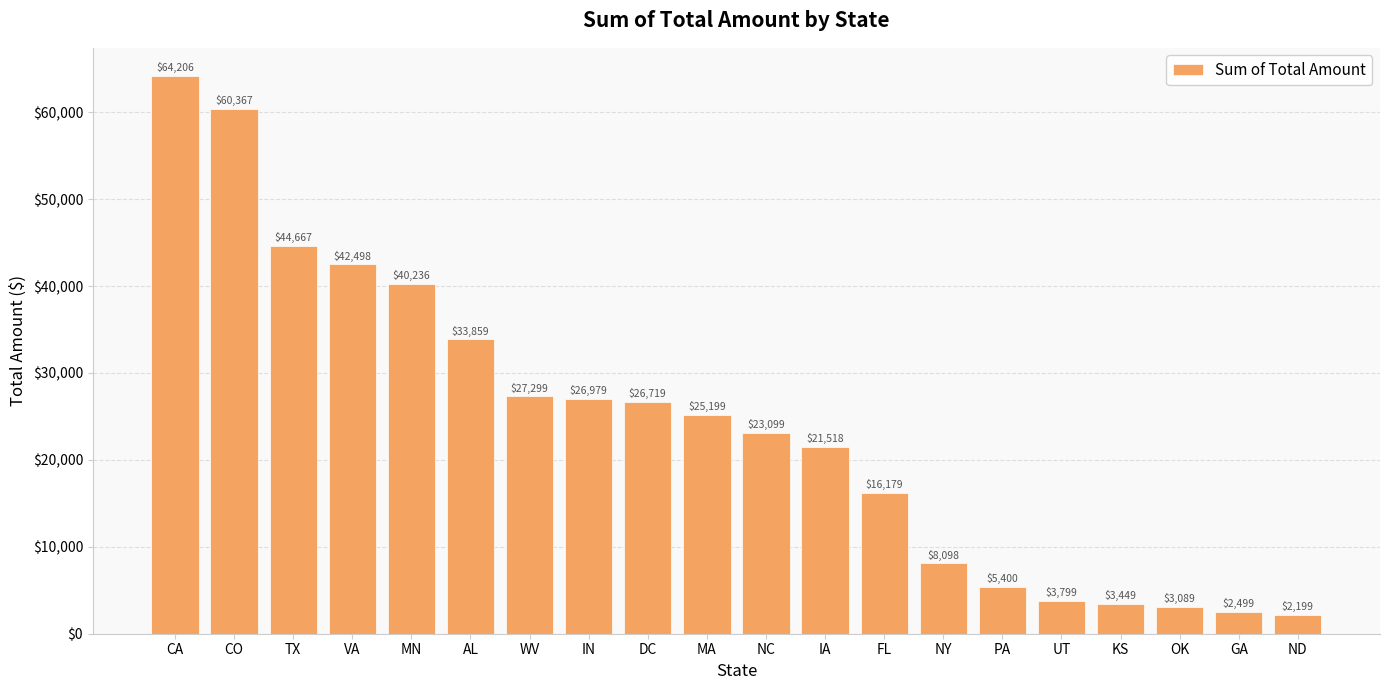

What is the label of the 14th bar from the left?

NY